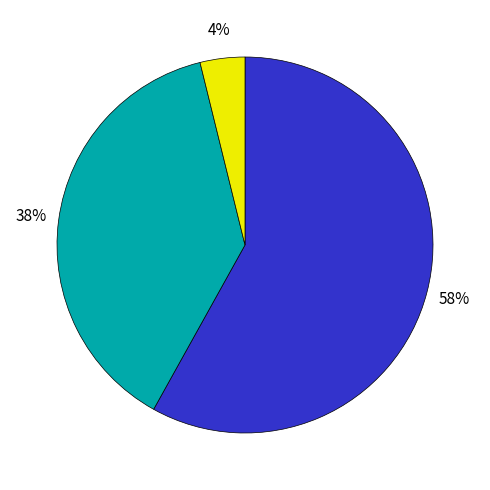

To the nearest percent, what is the difference between the largest and smallest slice percentages?

54%